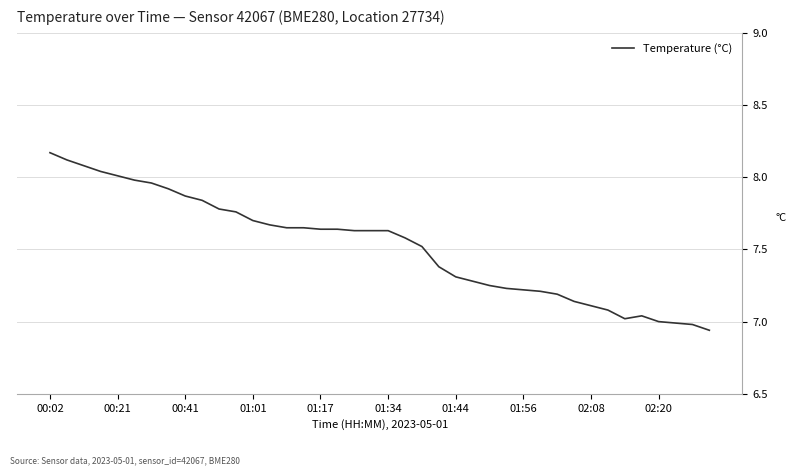

How many lines are shown in the chart?

1